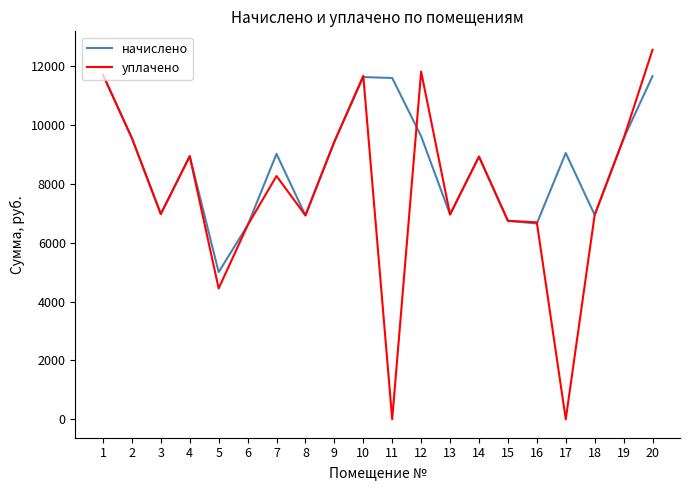

Rank the series at 7 from lowest to highest value.

уплачено, начислено